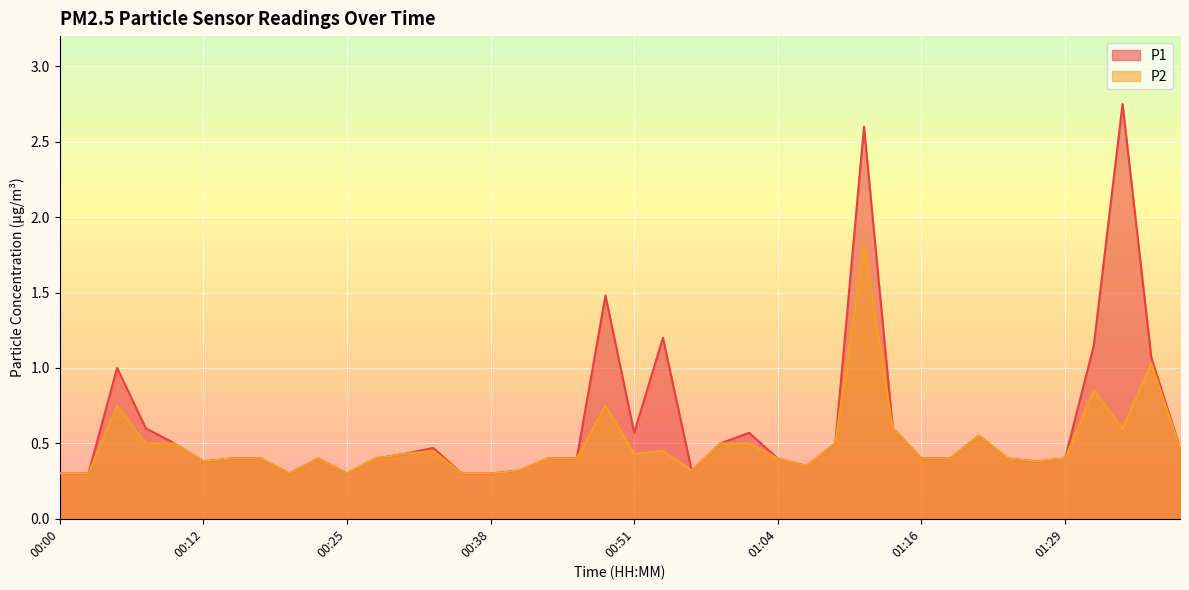

Count the number of data series in this chart.

2